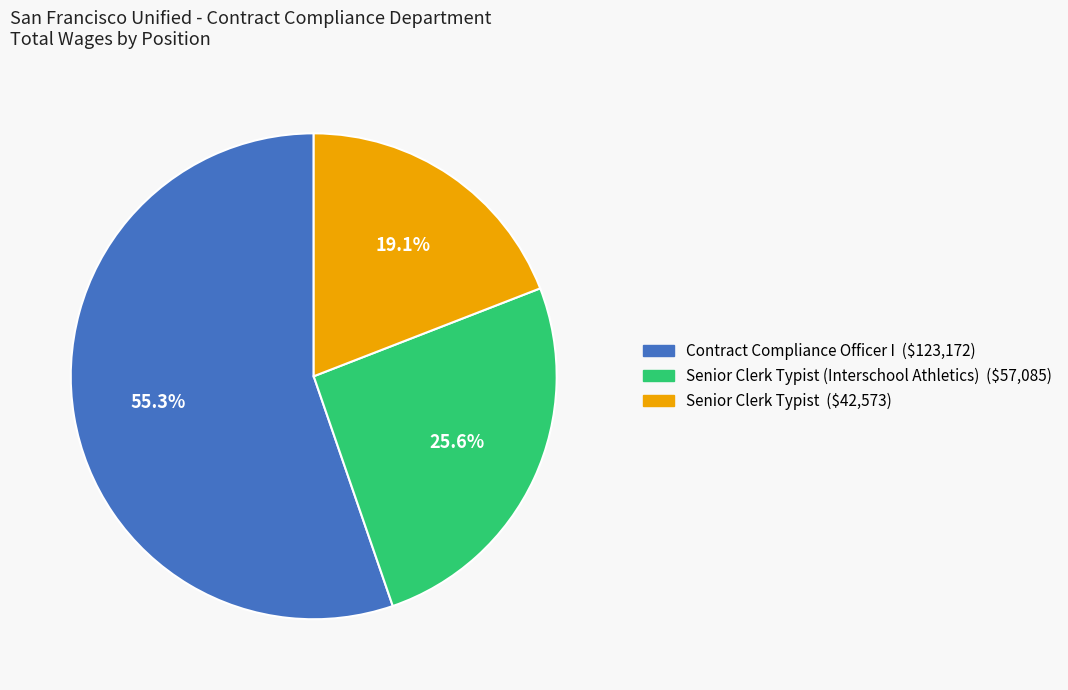

Which category has the smallest portion of the pie?

Senior Clerk Typist